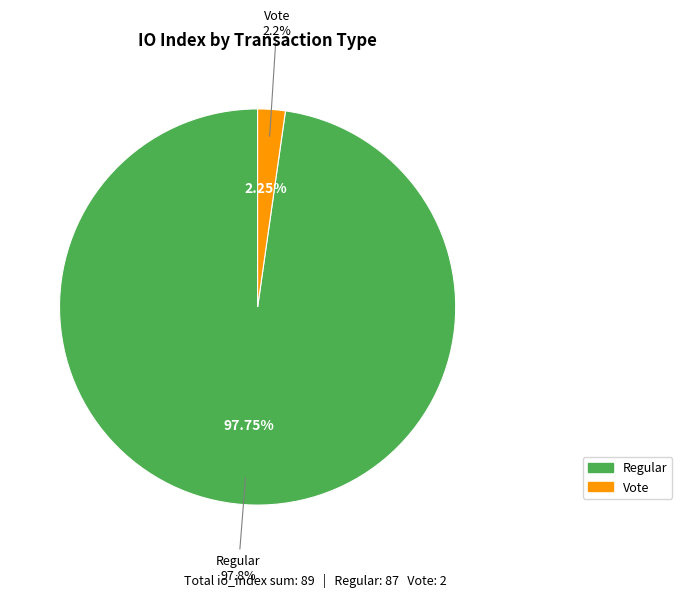

To the nearest percent, what is the combined percentage of Regular (io_index=87) and Vote (io_index=2)?

100%